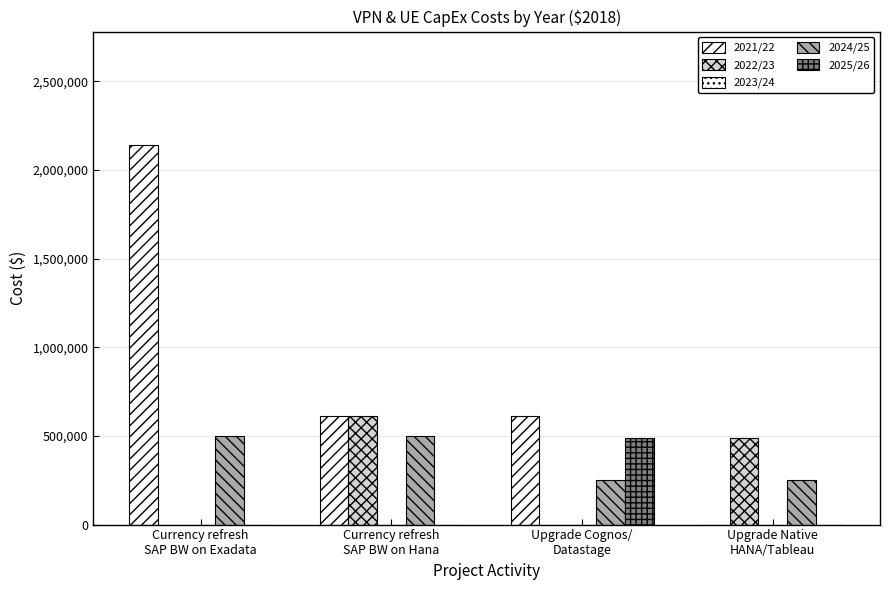

Which series changed the most between Currency refresh
SAP BW on Hana and Upgrade Native
HANA/Tableau?

2021/22